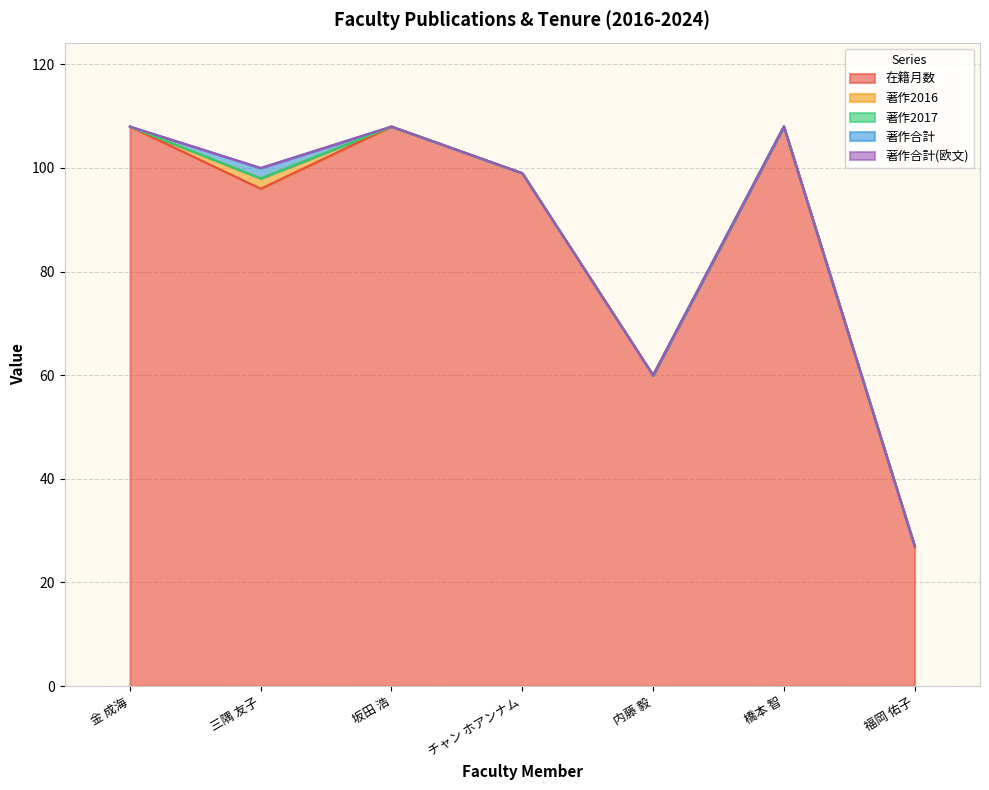

The 著作2017 series shows 0 at 福岡 佑子. True or false?

True